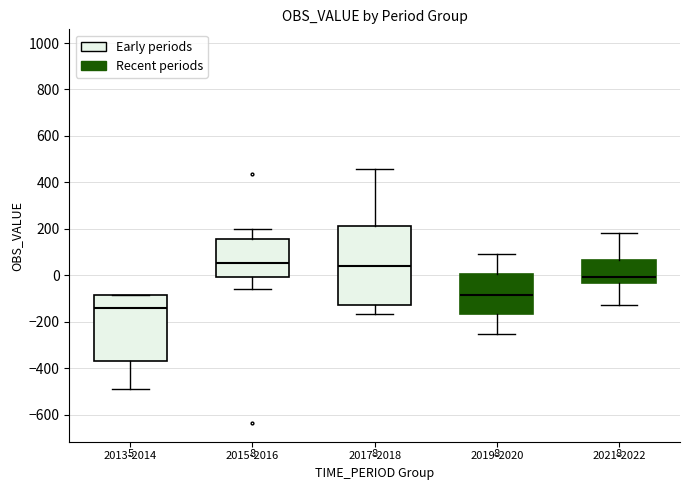

Which box has the lowest median line?

2013-2014